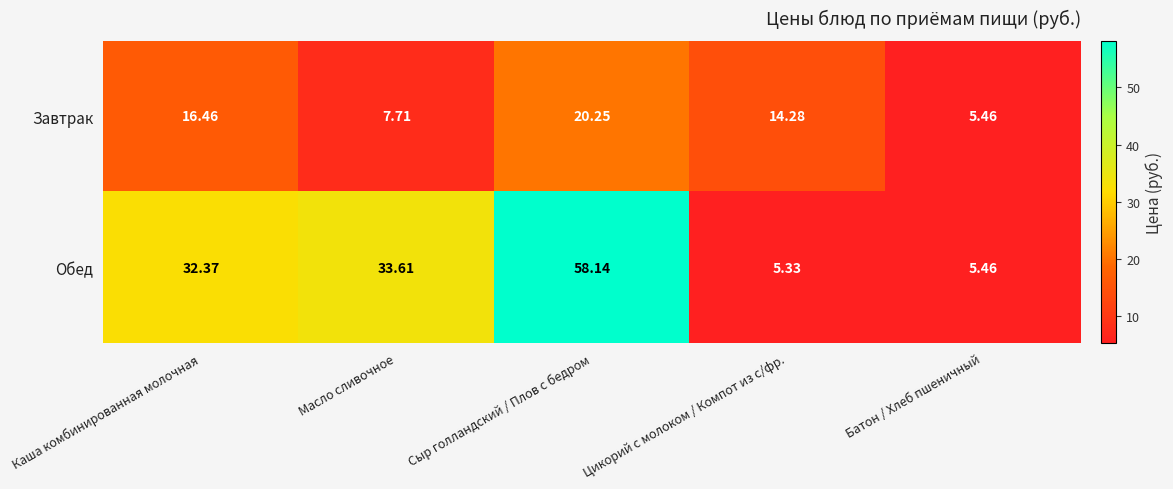

Which label corresponds to the smallest value in the chart?

Цикорий с молоком / Компот из с/фр.